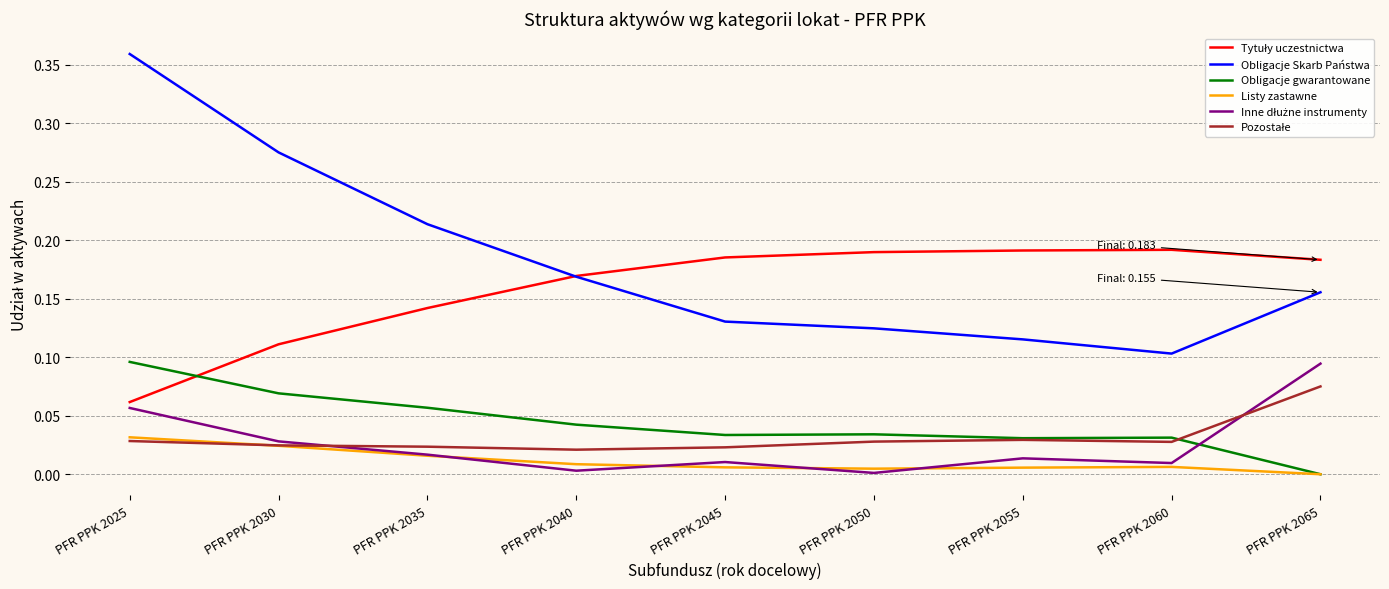

Between PFR PPK 2025 and PFR PPK 2035, which series saw the biggest shift?

Obligacje Skarb Państwa